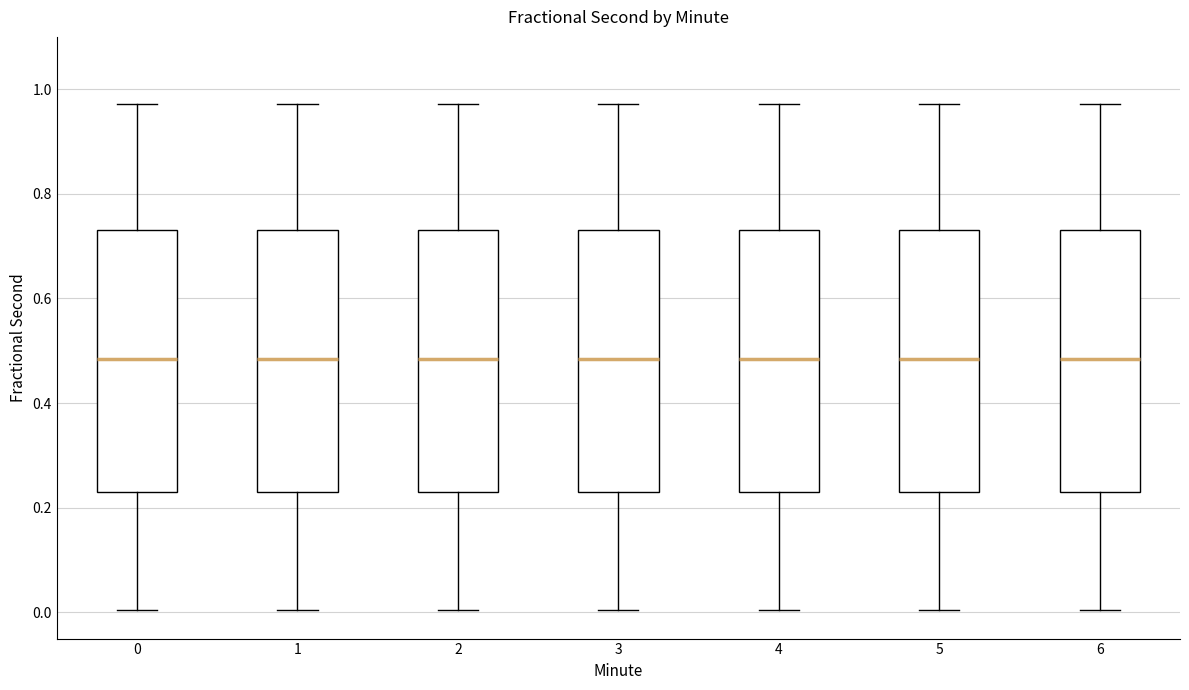

Where does the lower whisker of the box at x = 1 end on the y-axis? The values are not printed on the chart, so give them approximately, as read against the axis.

0.00